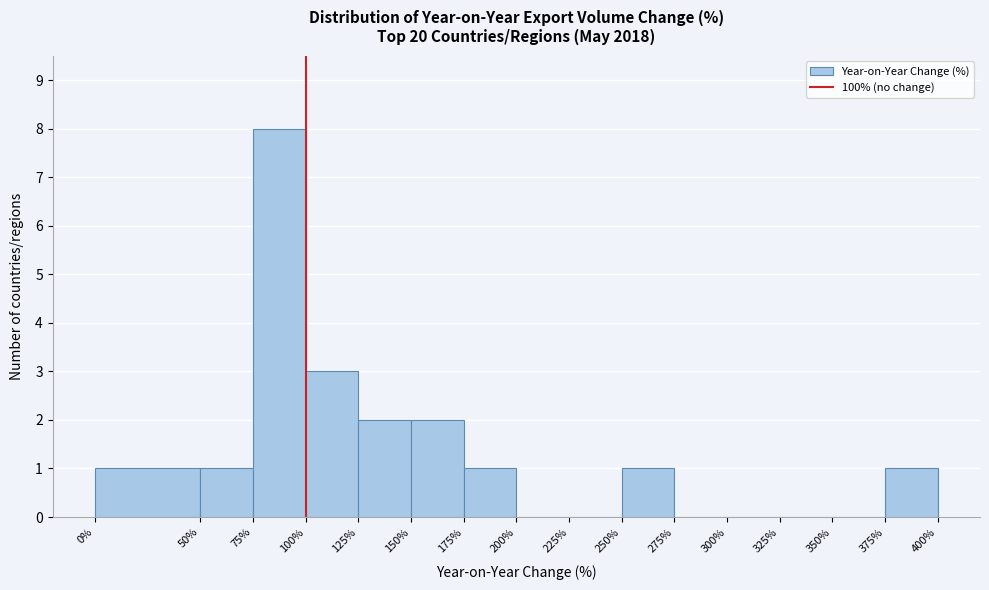

Over which range of the x-axis is the bar tallest?

75% to 100%